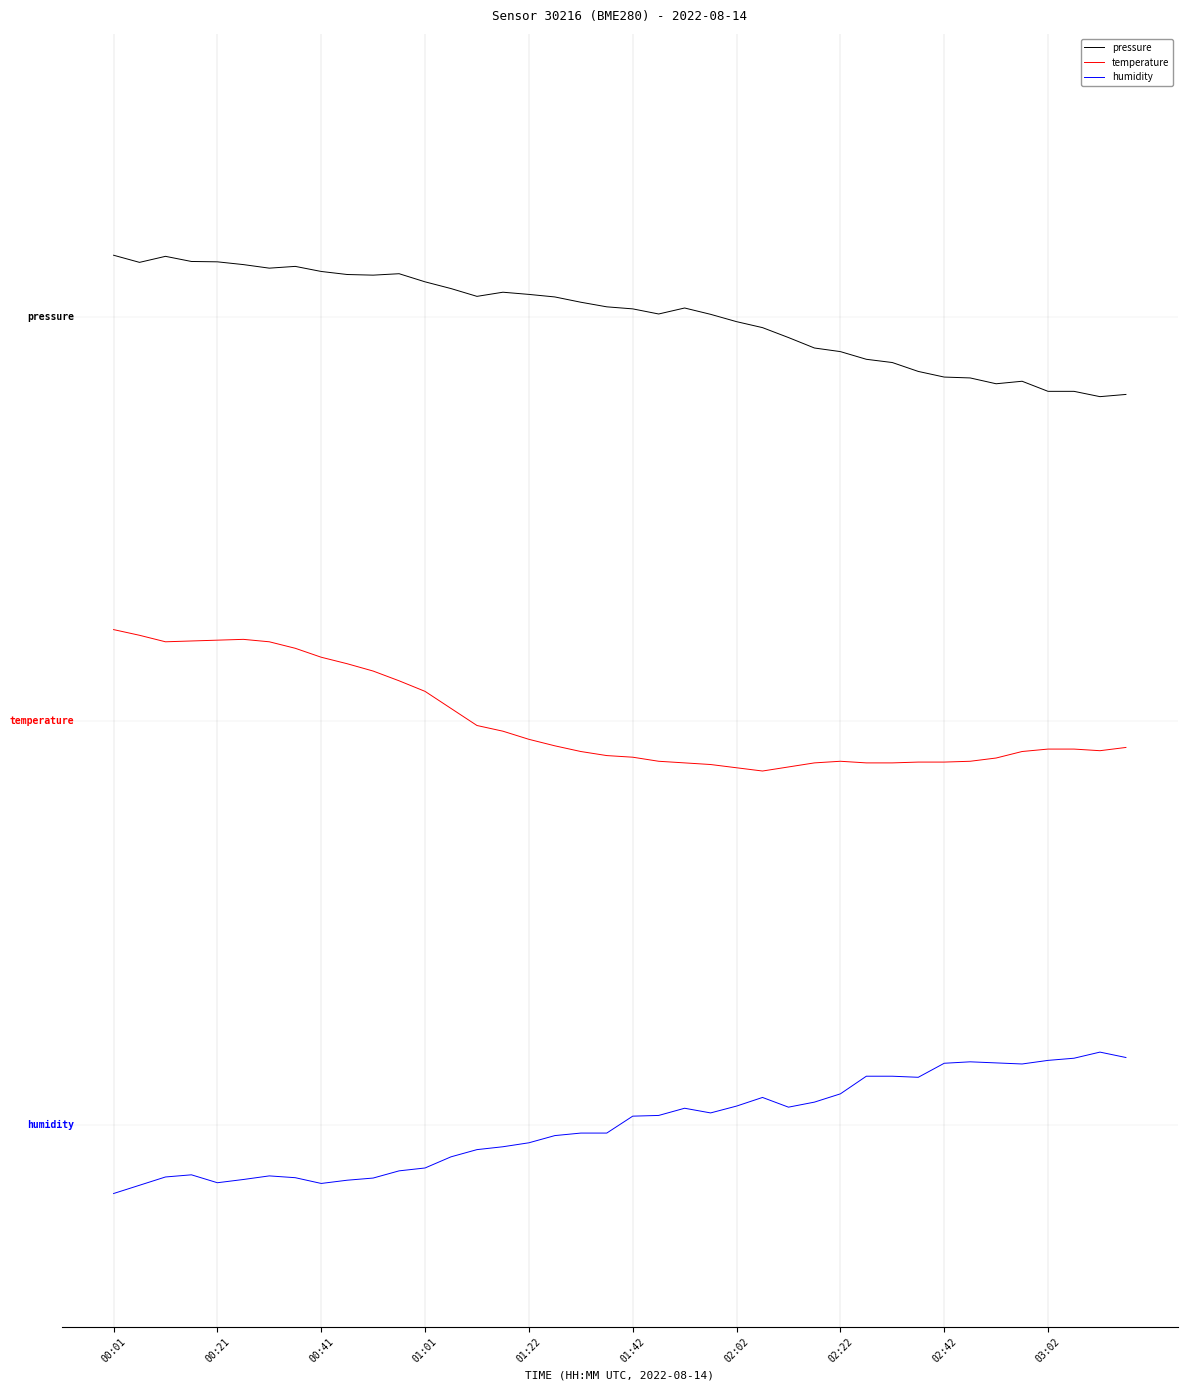

True or false: pressure and temperature intersect in this chart.

False